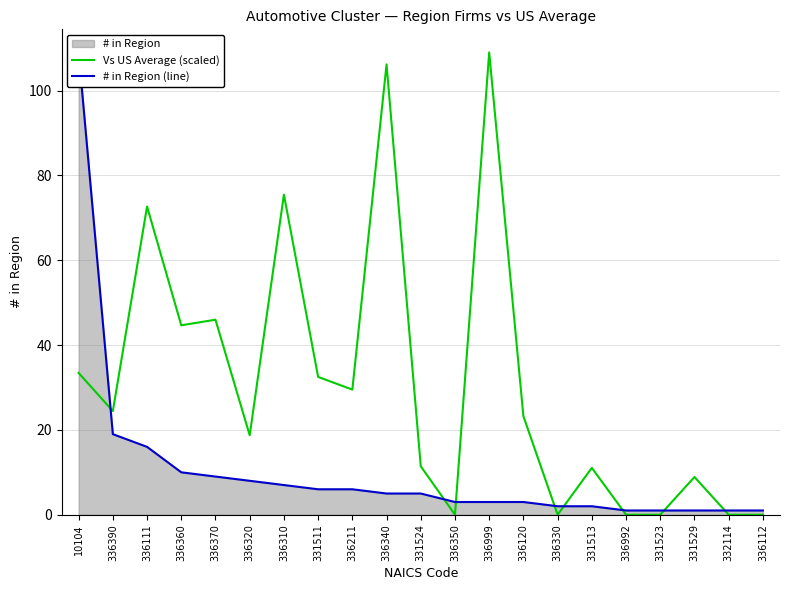

In Vs US Average (scaled), how many points are lower than both neighbors (excluding endpoints)?

6